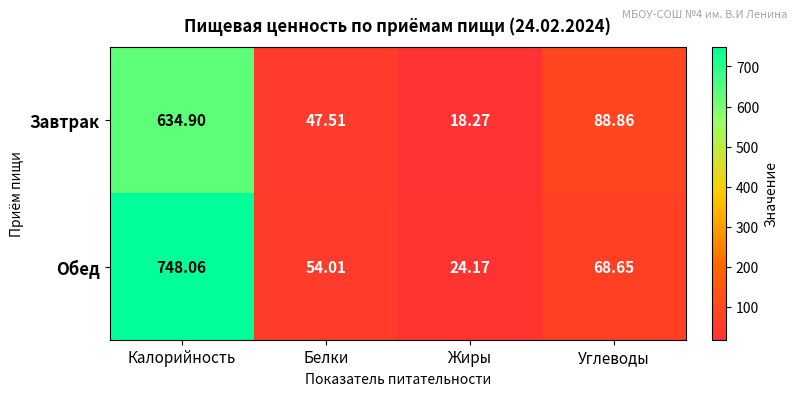

Which category has the highest value in the Завтрак series?

Калорийность